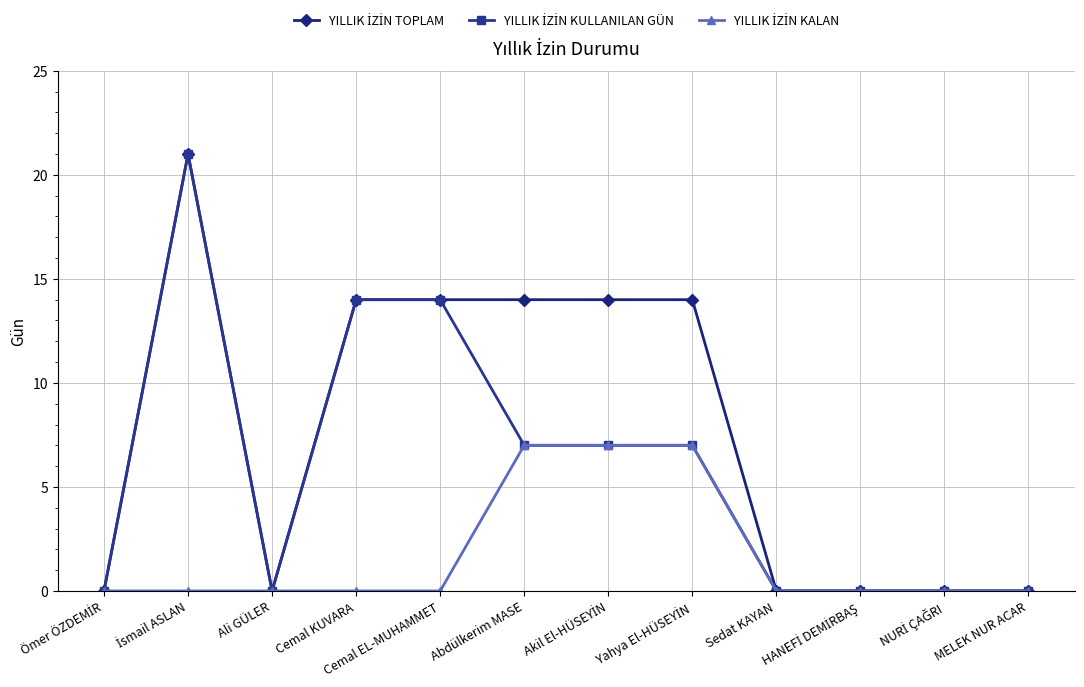

What is the label of the 12th point from the left?

MELEK NUR ACAR